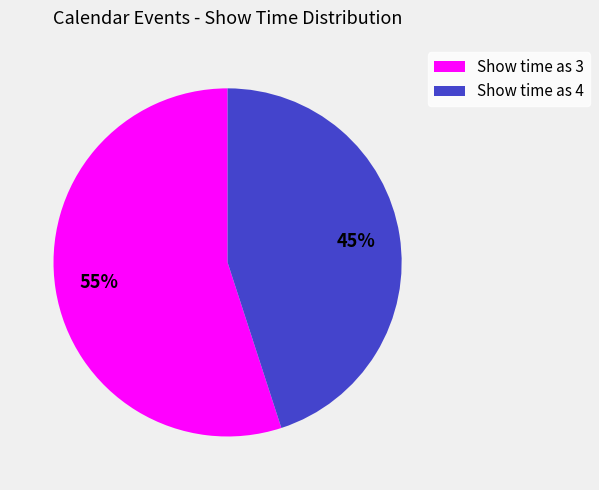

Which slice is the smallest?

Show time as 4